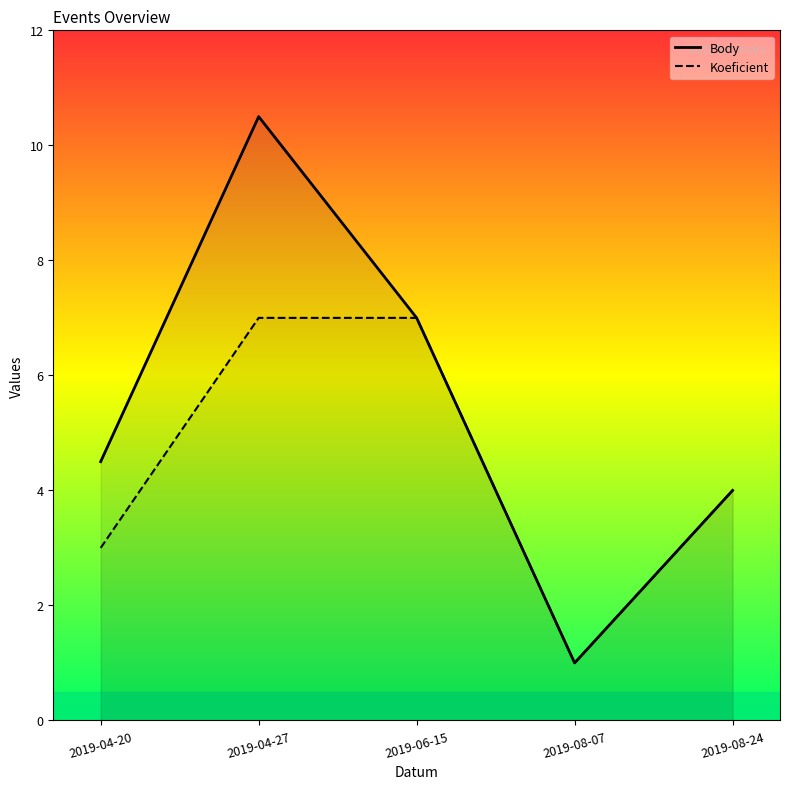

List the series in order of their overall mean, lowest first.

Koeficient, Body